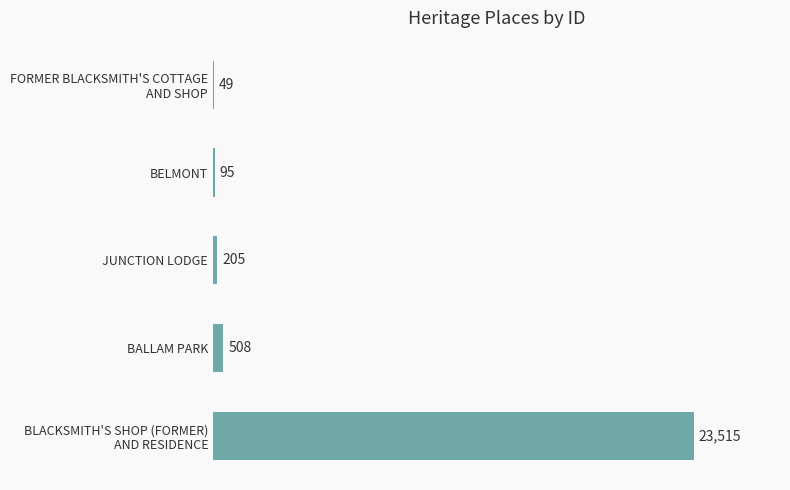

Are the bars horizontal?

Yes